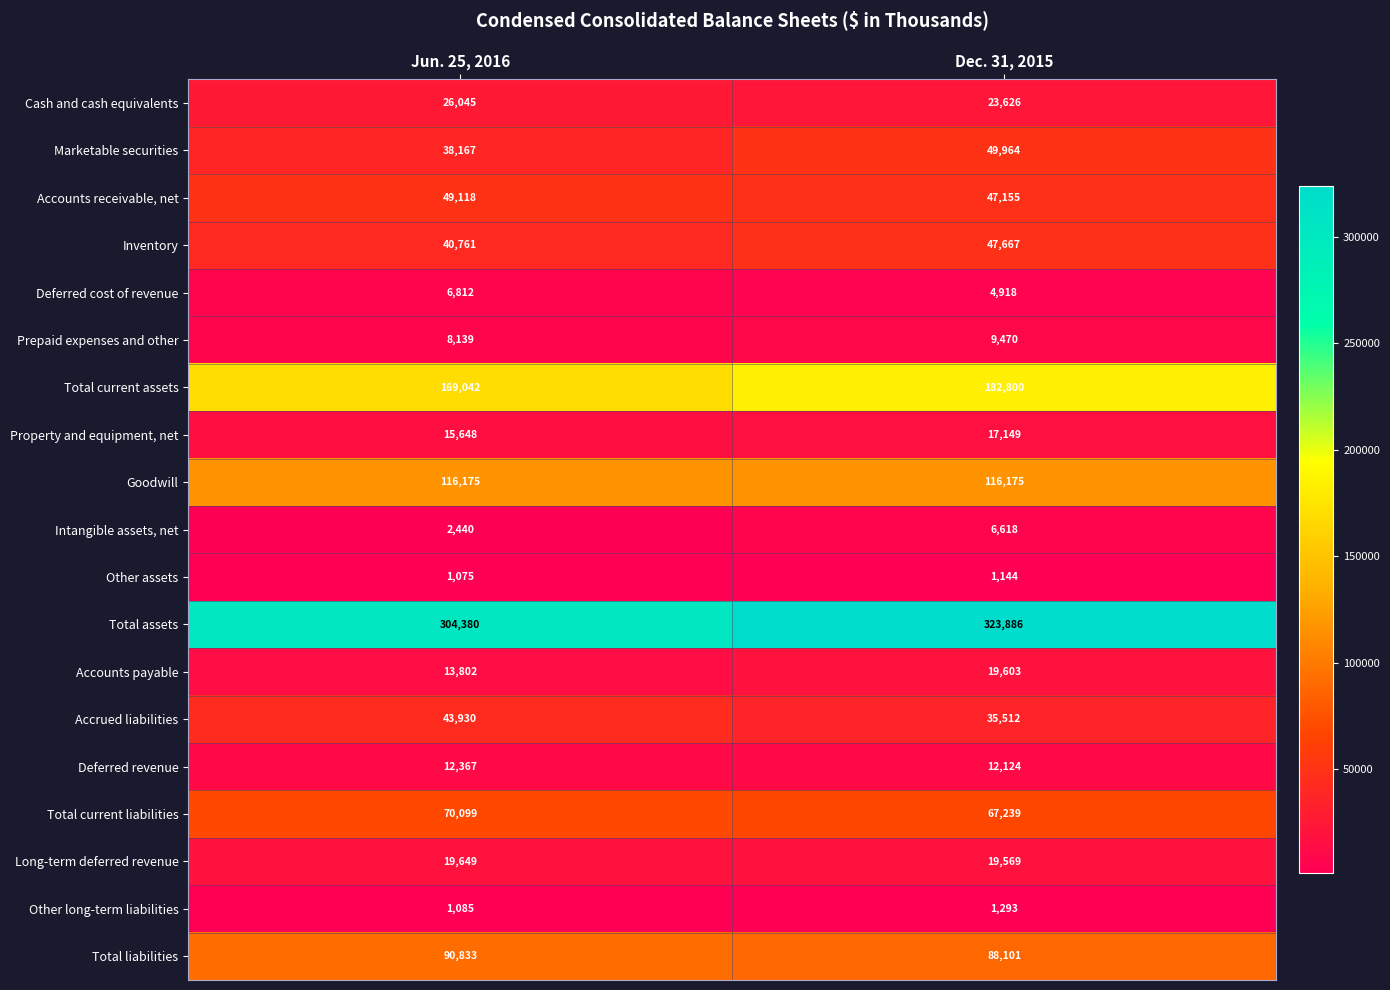

What is the spread (max minus min) of values at Jun. 25, 2016?

303305